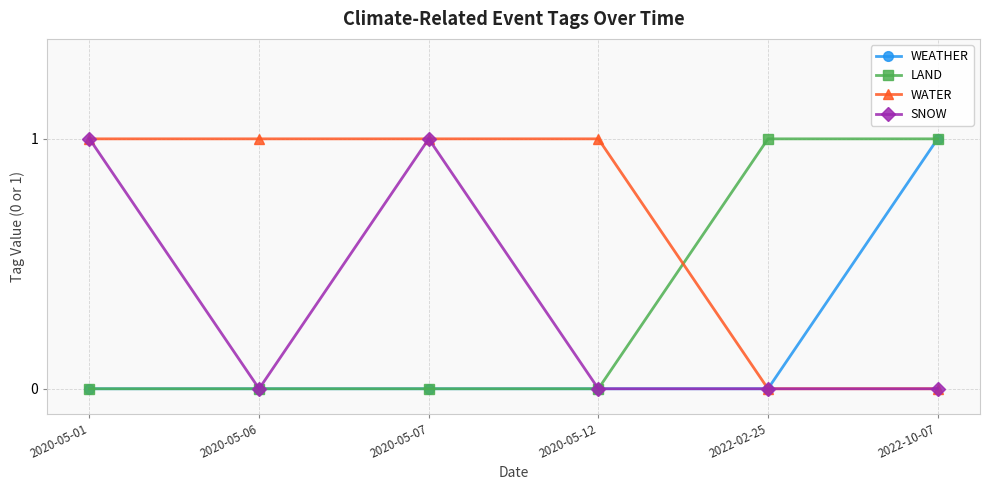

What is the label of the 3rd point from the left?

2020-05-07